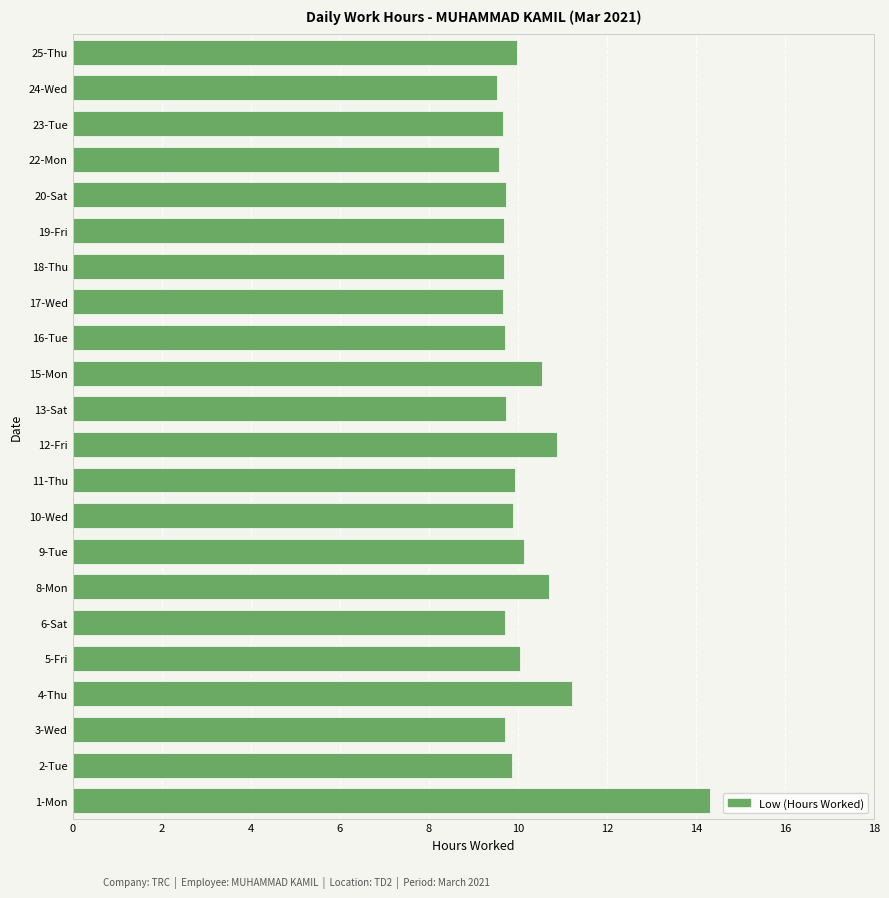

What is the smallest value displayed?

9.5